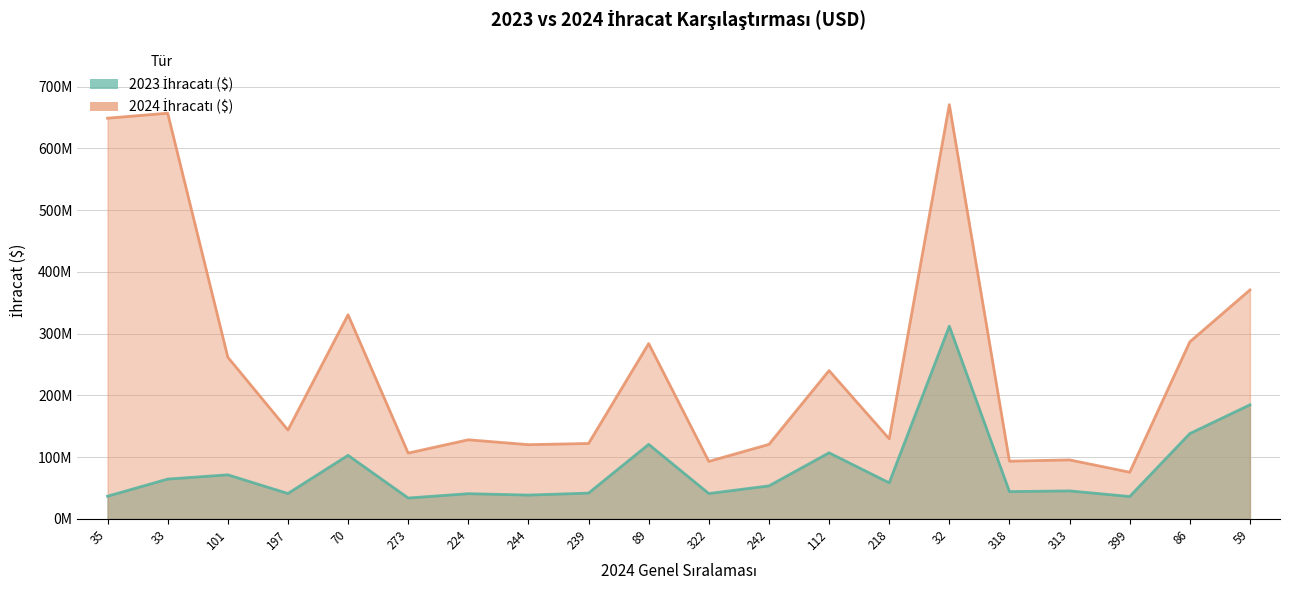

Where is 2023 İhracatı ($) nearest to the value 172986287?

59